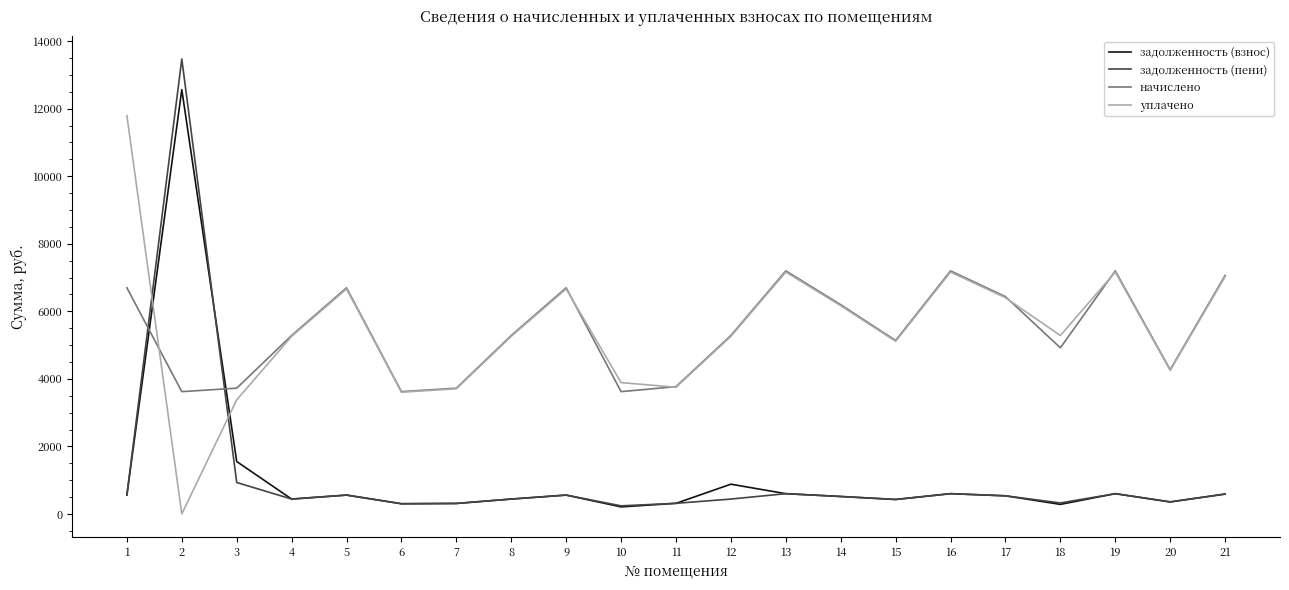

What is the highest value of the задолженность (пени) series?

13470.5